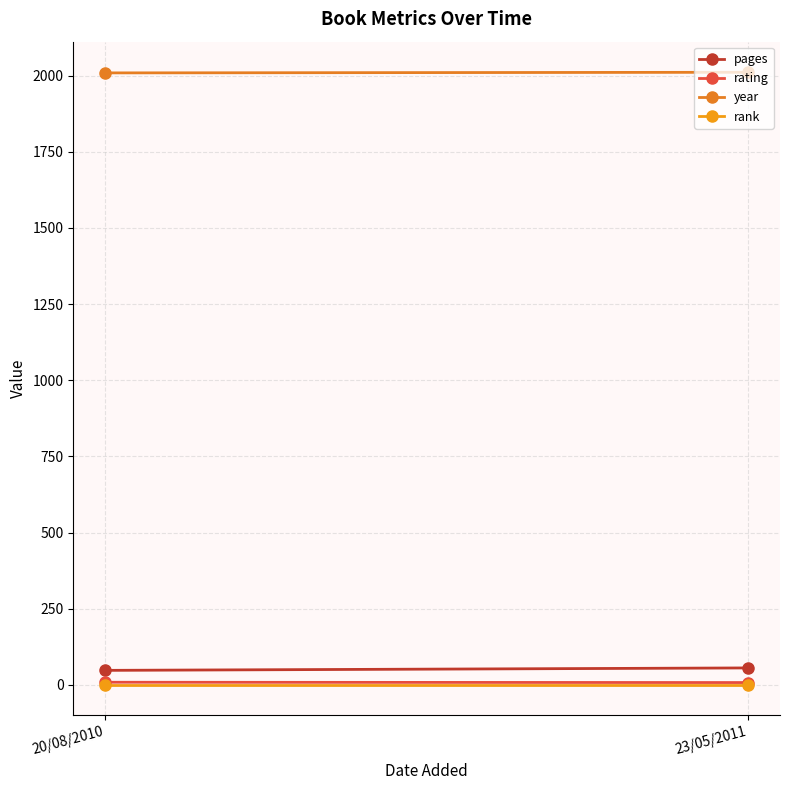

How many series are shown in this chart?

4